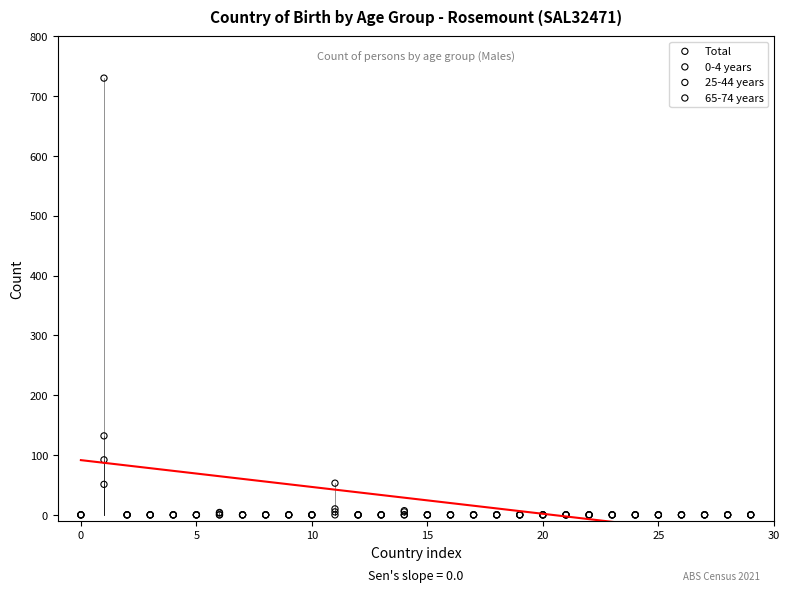

In the Total series, what Y value is closest to 365?

53